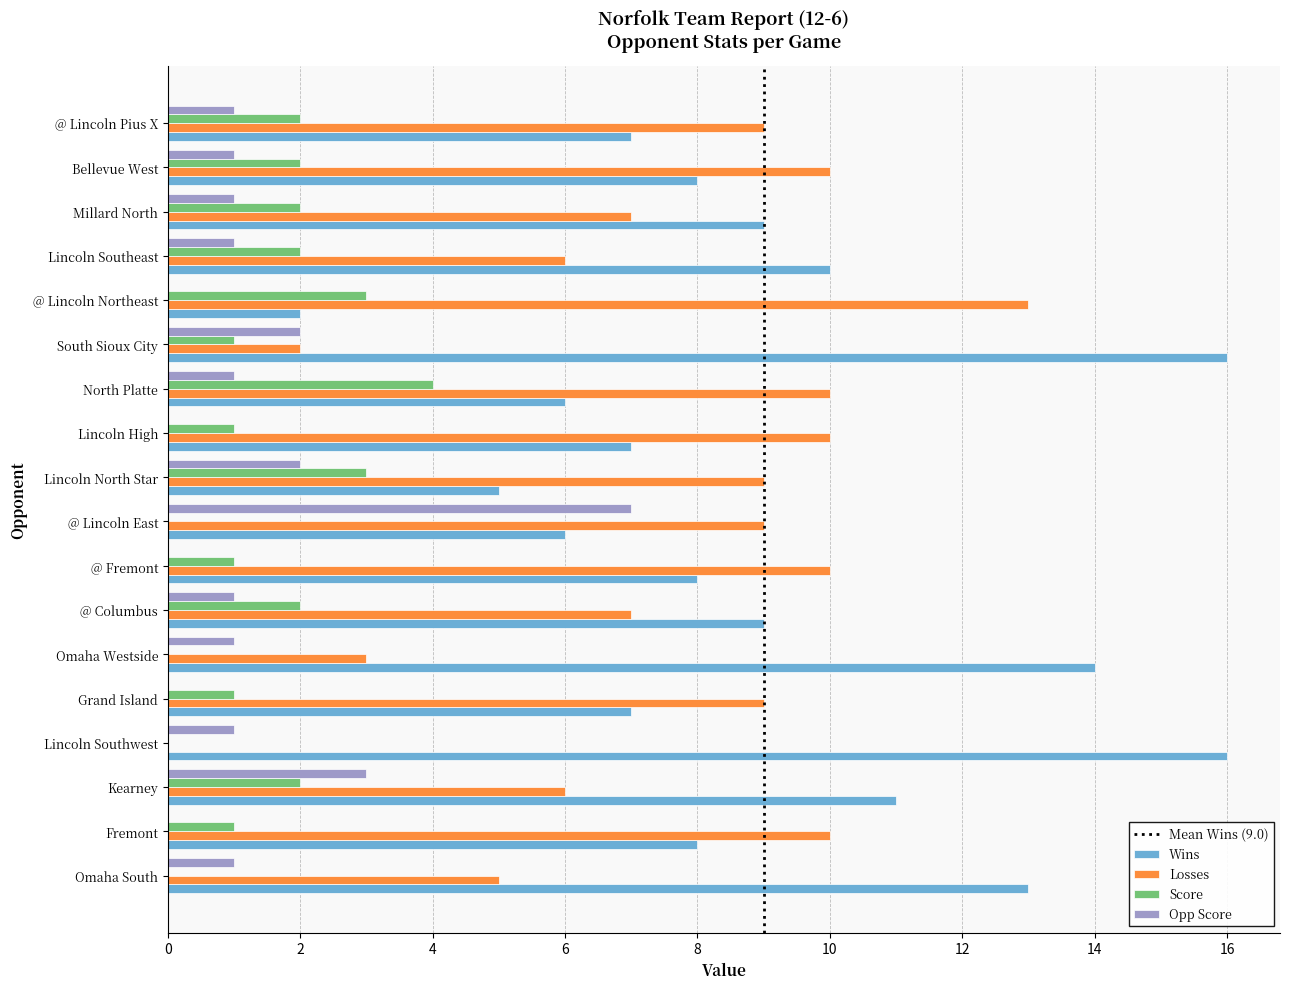

What is the total value across all series at Lincoln High?

18